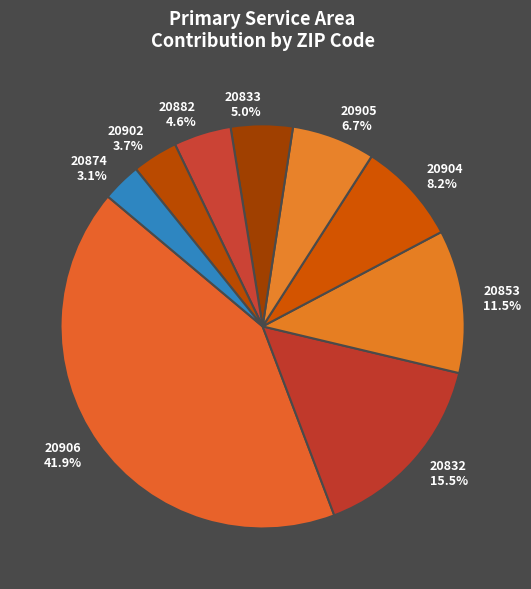

To the nearest percent, what is the difference between the largest and smallest slice percentages?

39%